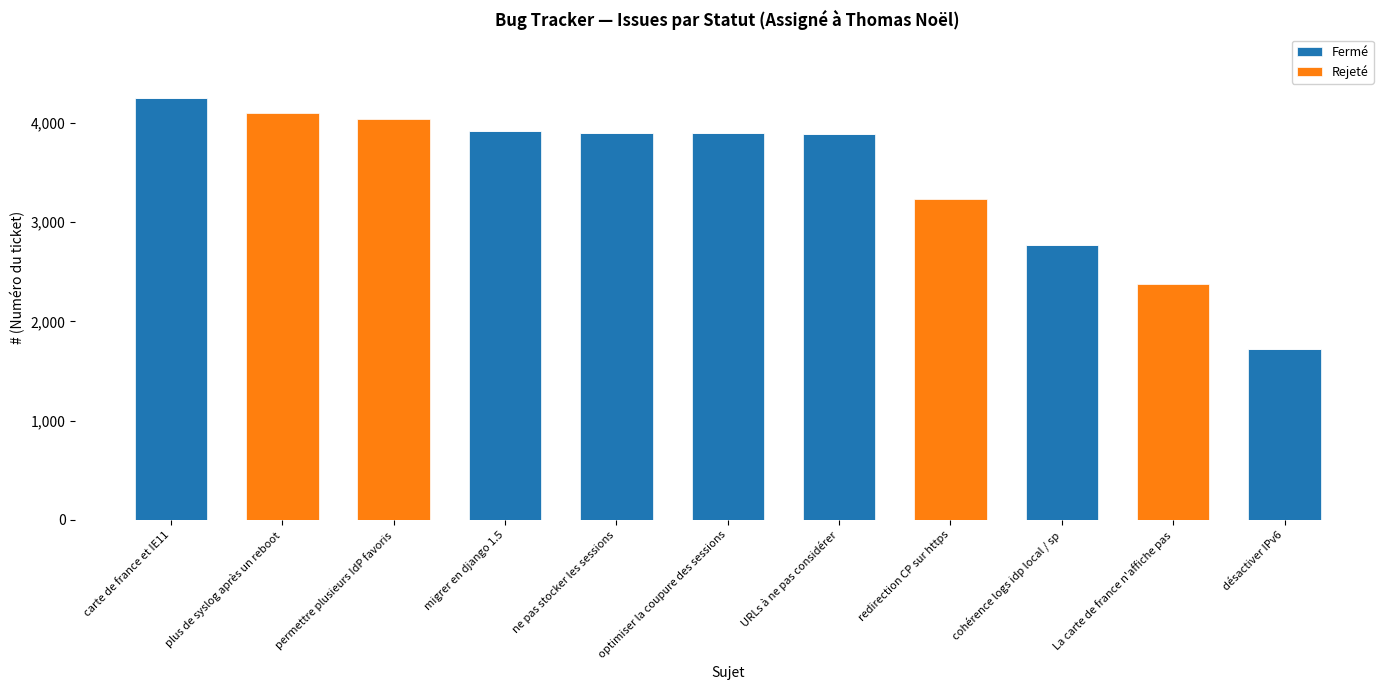

What is the total value across all series at URLs à ne pas considérer?

3890